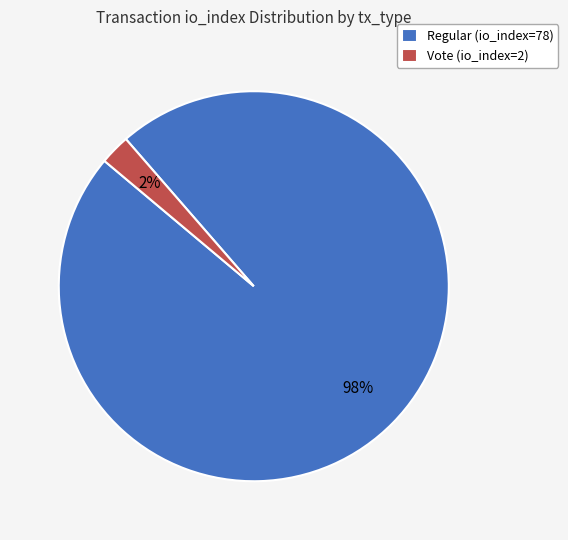

Do Vote (io_index=2) and Regular (io_index=78) together represent more than half of the pie?

Yes